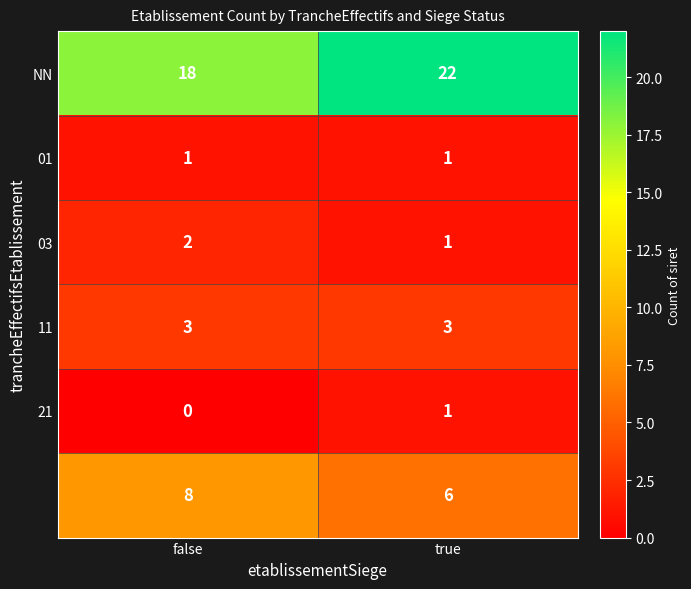

What is the difference between the highest and lowest values at false?

18